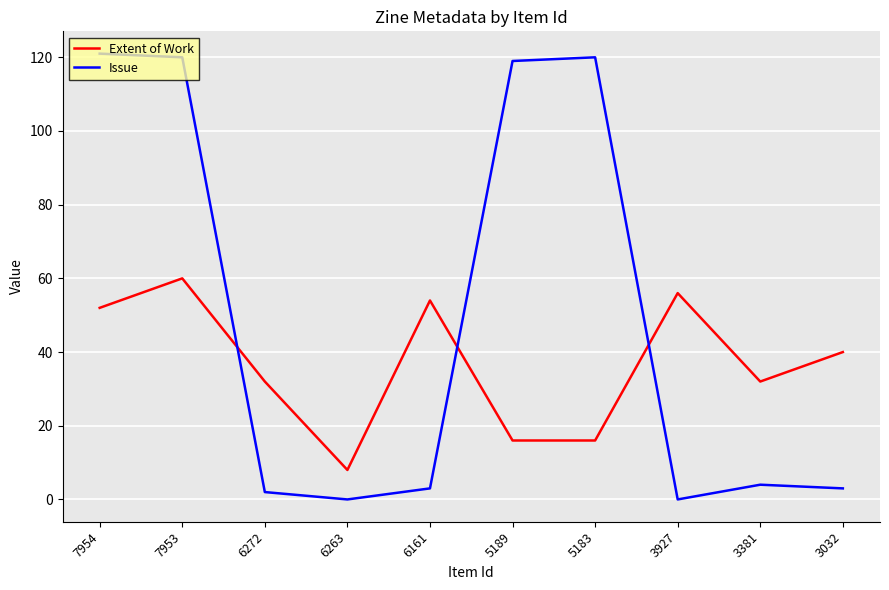

How many distinct data groups are displayed?

2